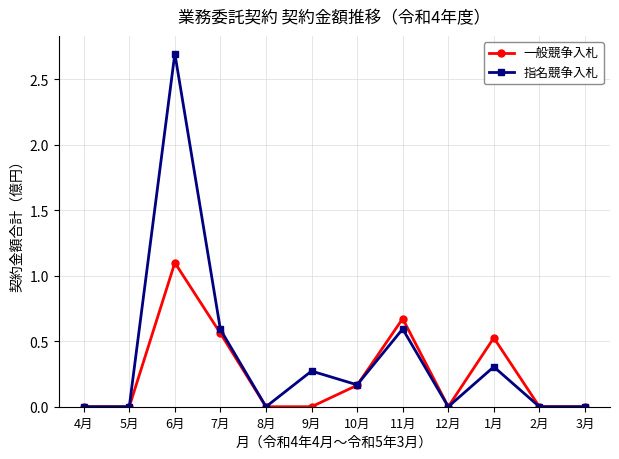

What is the greatest value displayed?

2.7